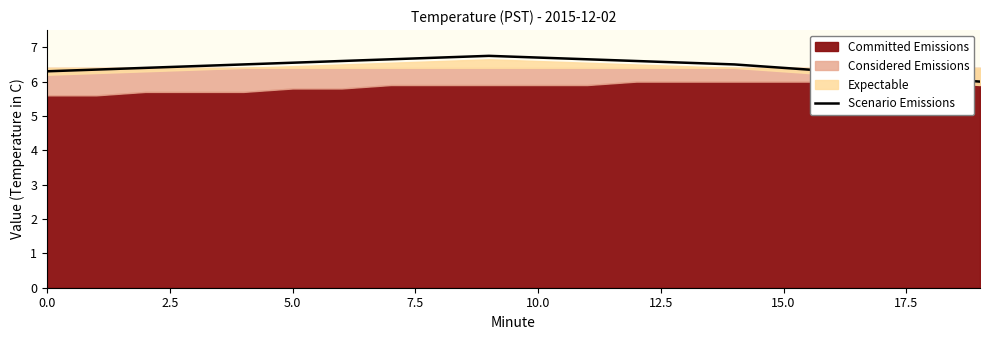

What is the sum of all values?

129.2